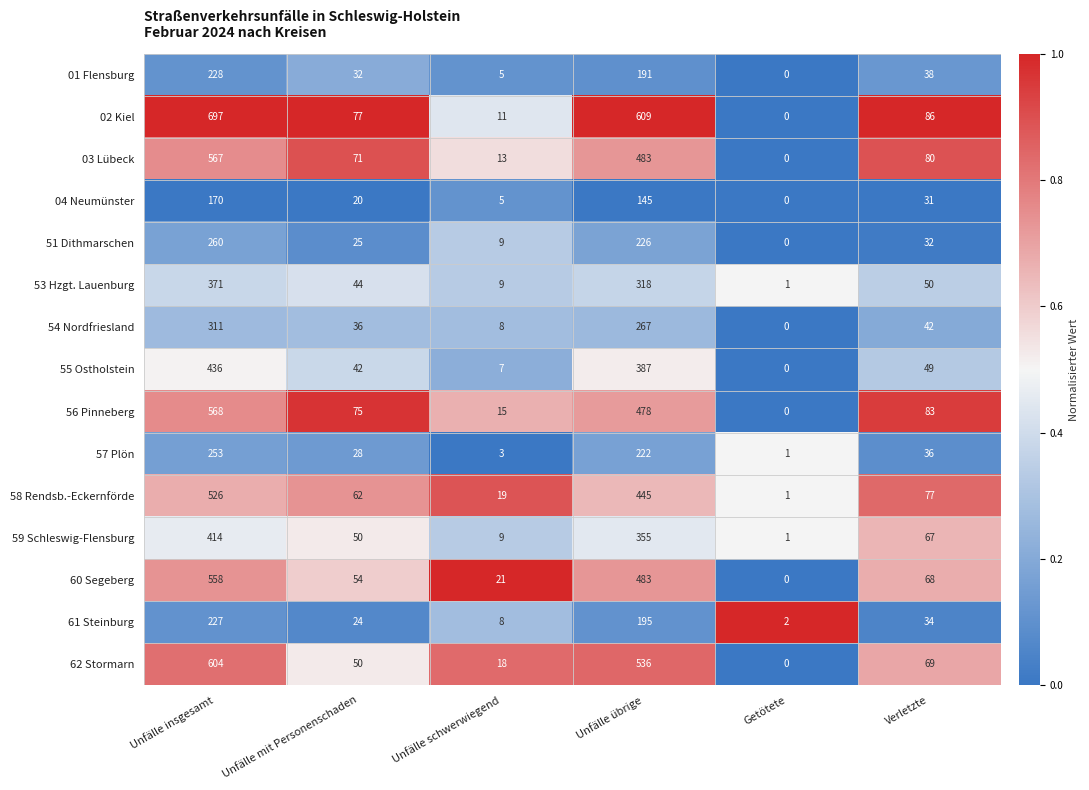

What is the average value of the 02 Kiel series?

247